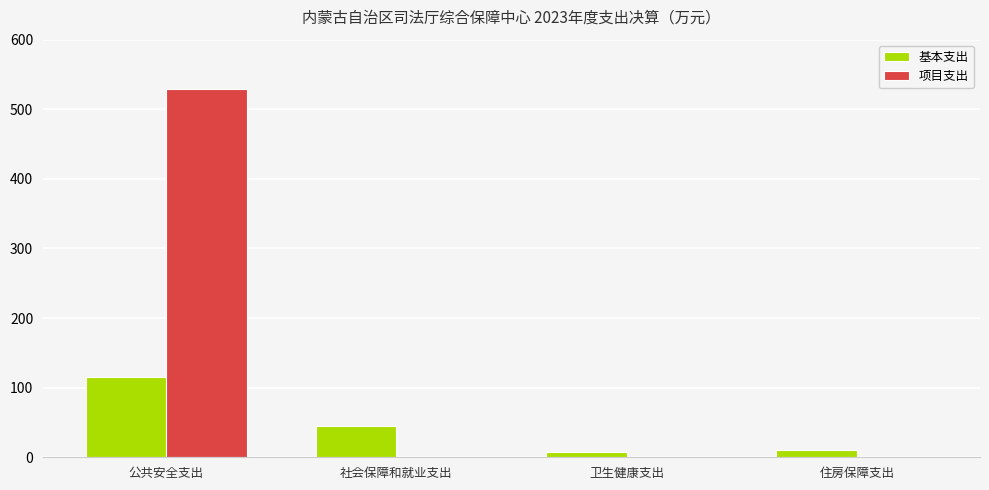

Count the number of categories in the chart.

4